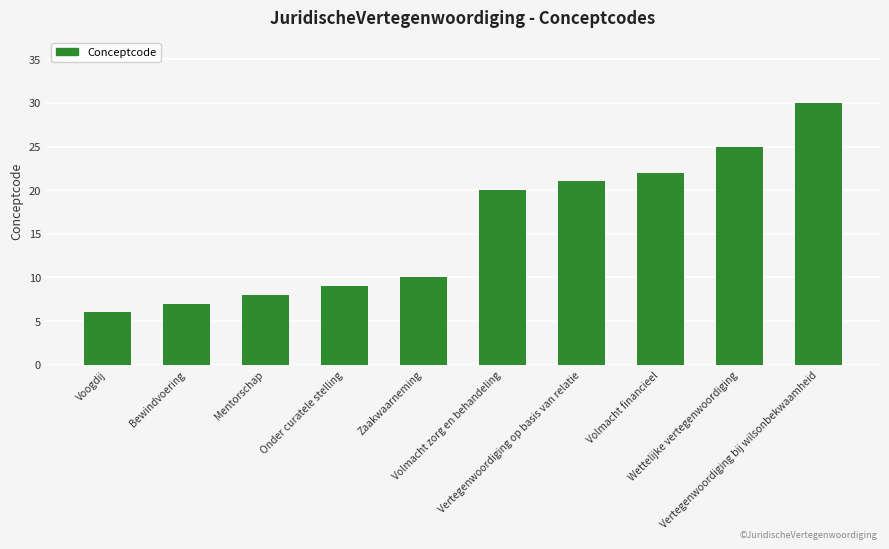

What is the sum of the values at Onder curatele stelling and Vertegenwoordiging op basis van relatie?

30